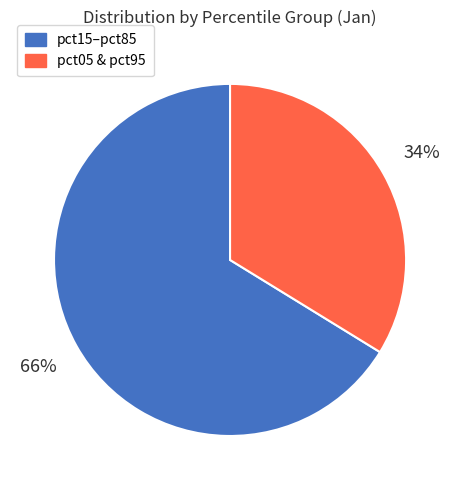

To the nearest percent, what is the difference between the largest and smallest slice percentages?

32%